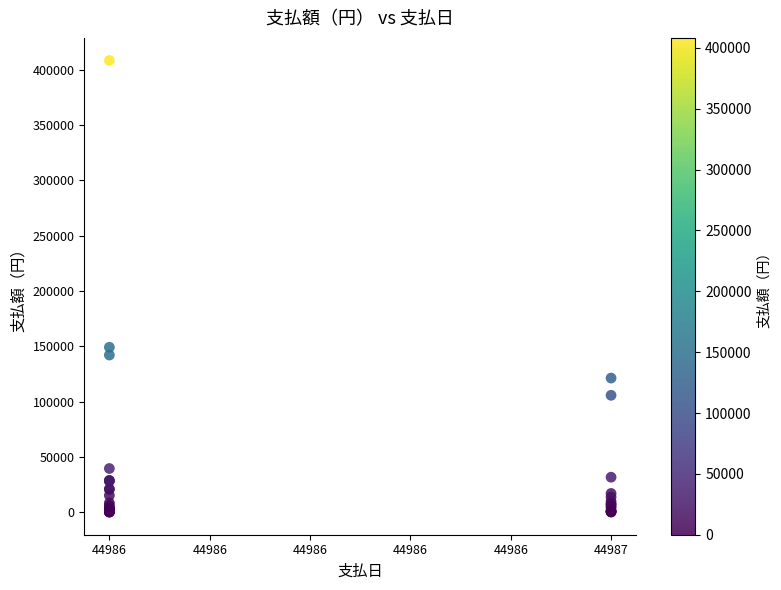

What Y value in the scatter plot is closest to 204116?

149050